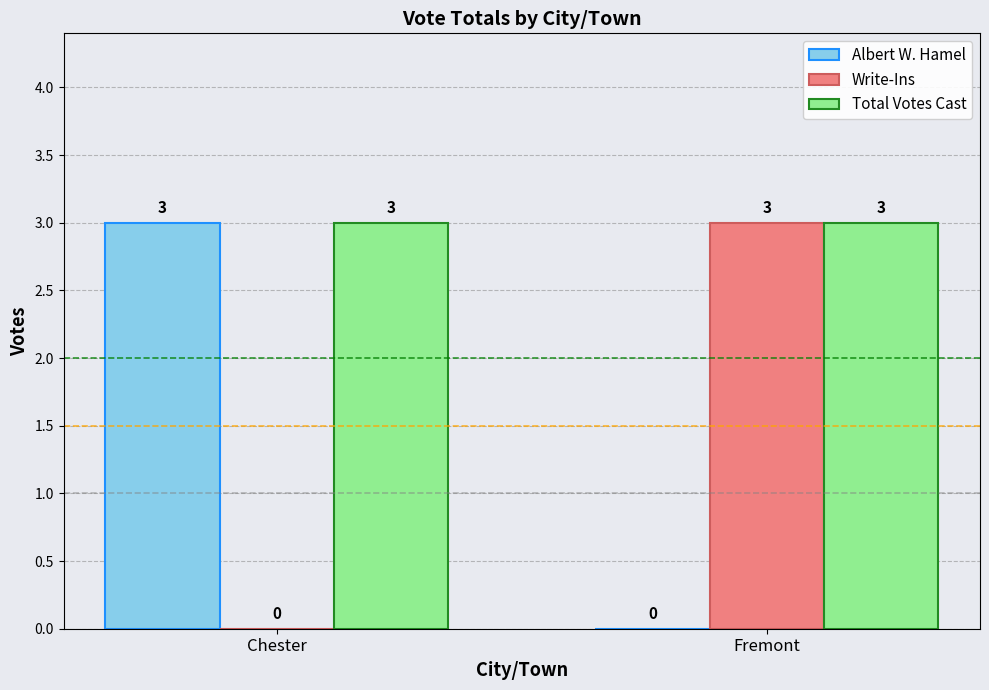

What is the total value across all series at Chester?

6